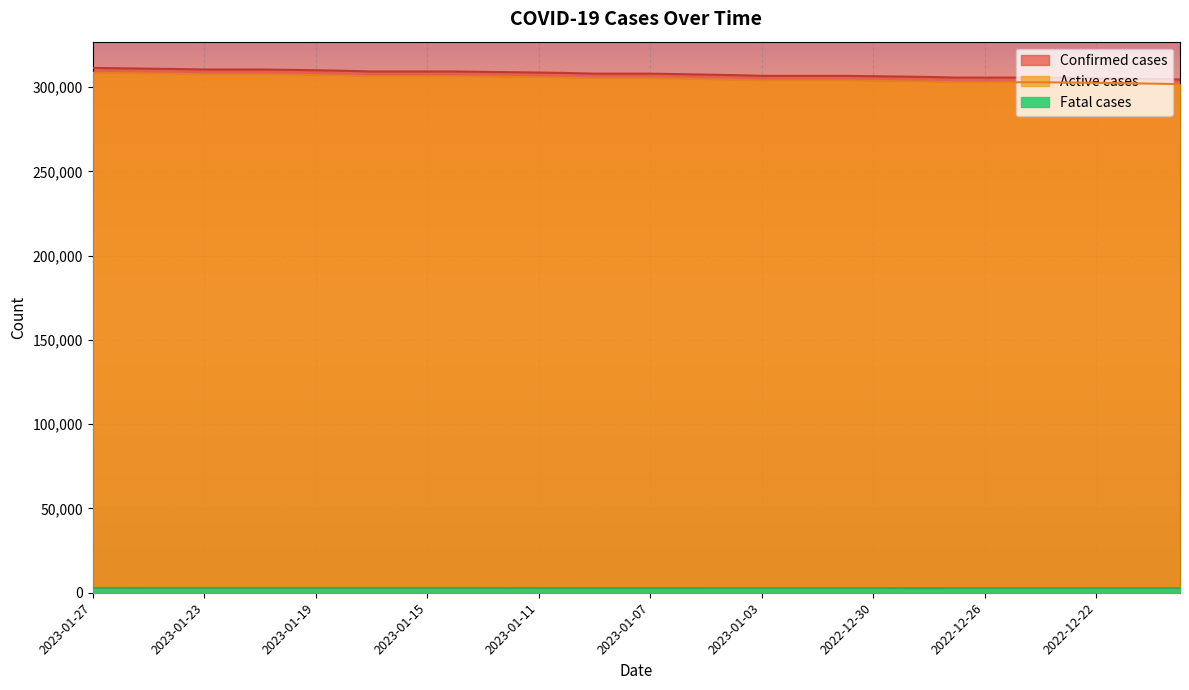

What is the approximate value of Confirmed cases at 2023-01-02, to the nearest 50?

306650